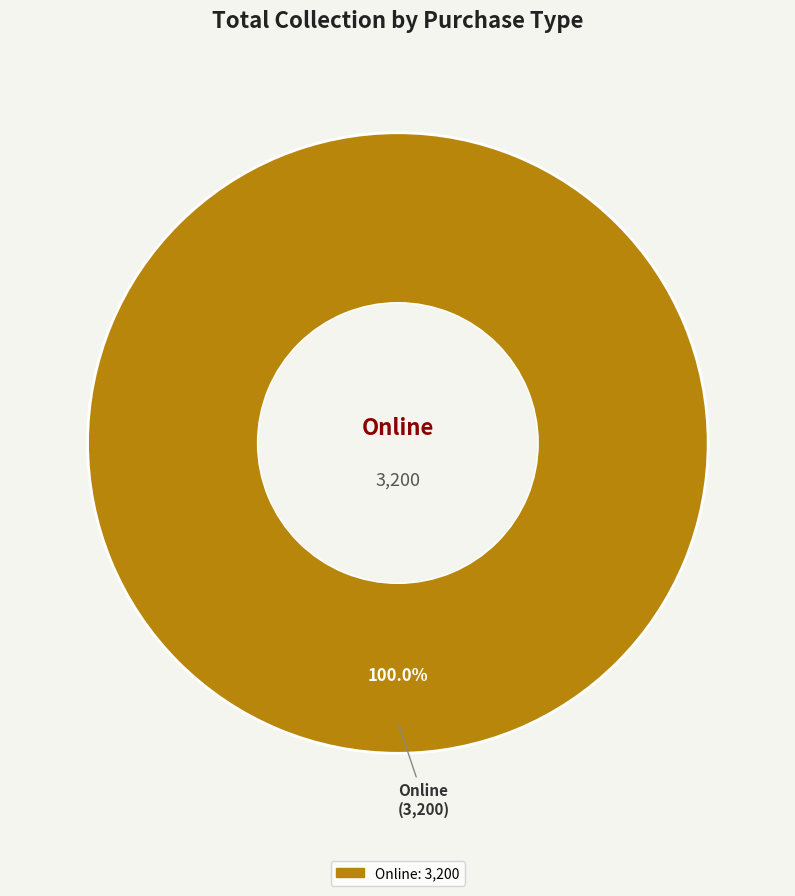

Does any single category account for the majority?

Yes